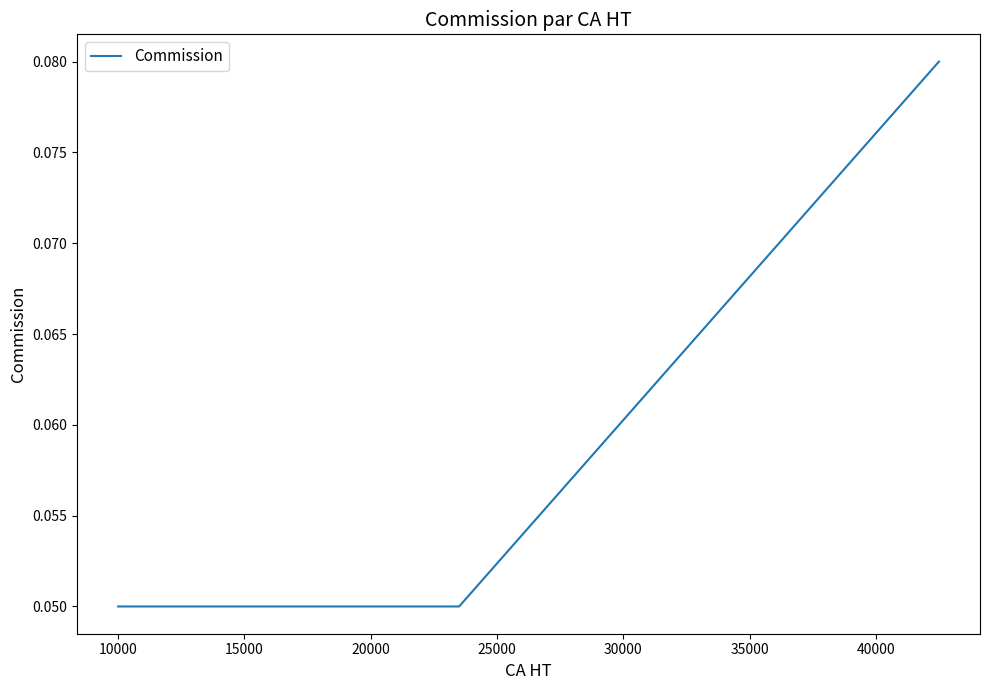

How many lines are shown in the chart?

1